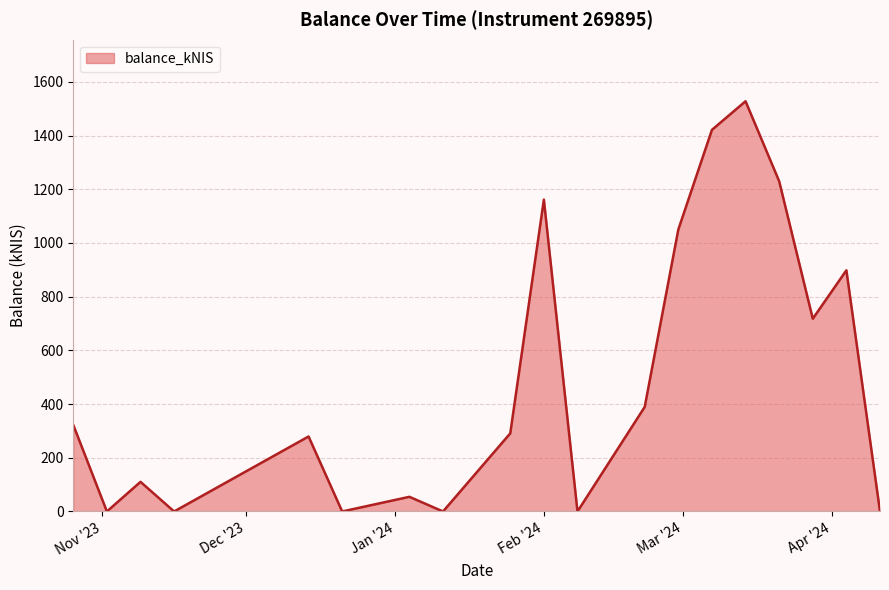

Count the number of data series in this chart.

1